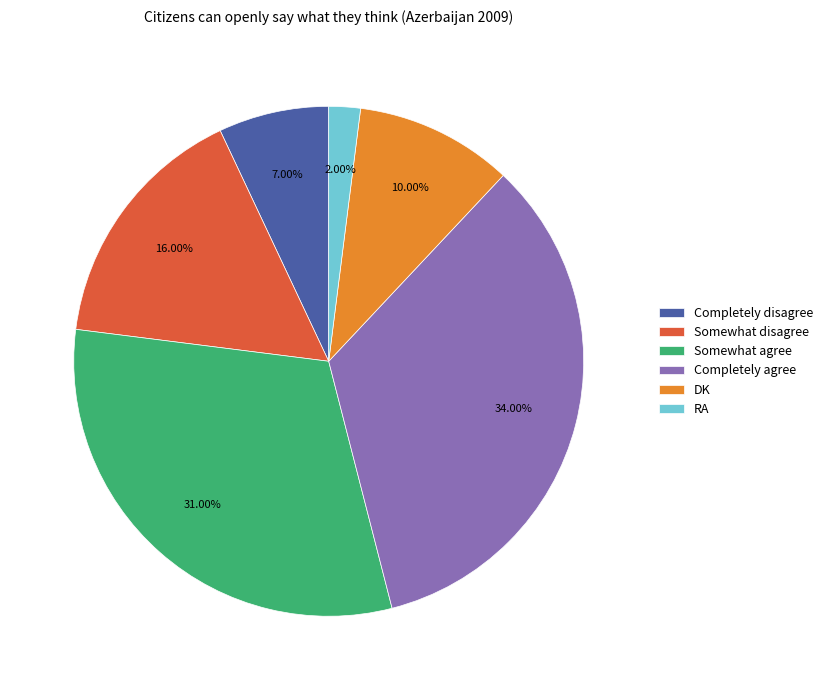

Is it true that Somewhat agree is 31% of the pie?

True